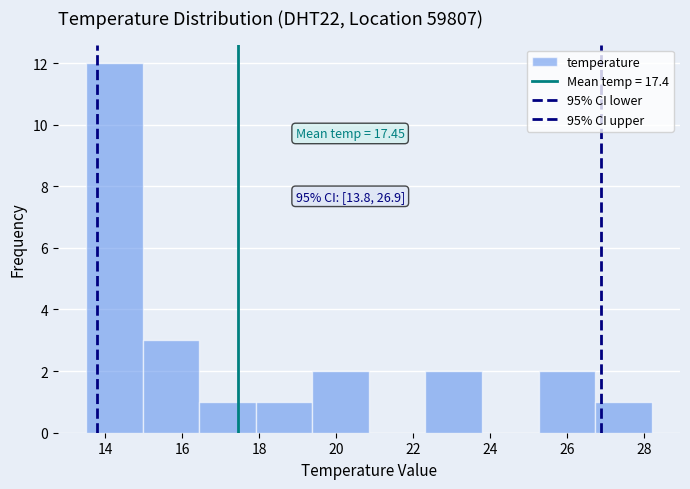

Which range on the x-axis has the tallest bar?

13.6 to 15.0